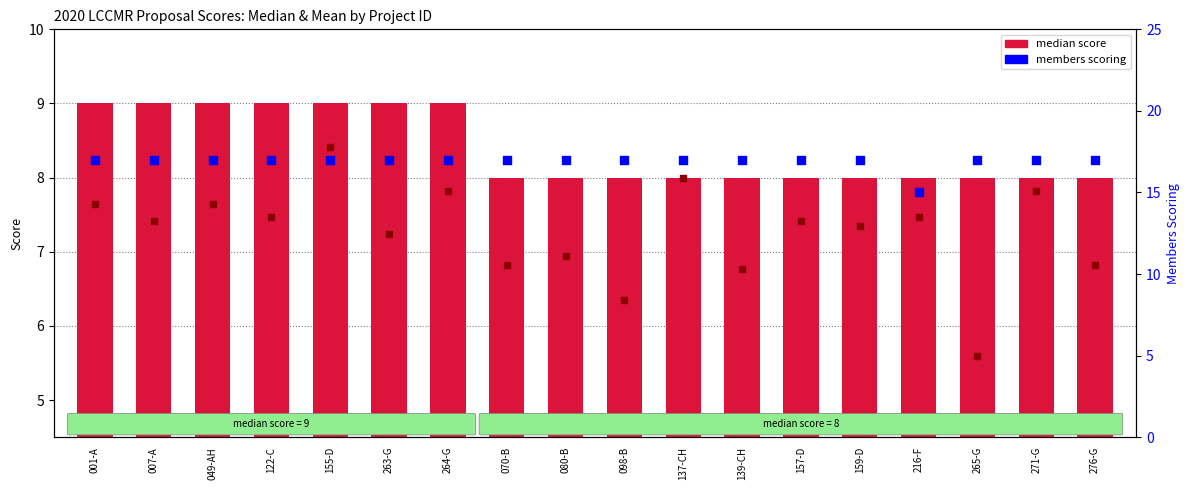

Which series has the largest Y range (max minus min)?

members with score